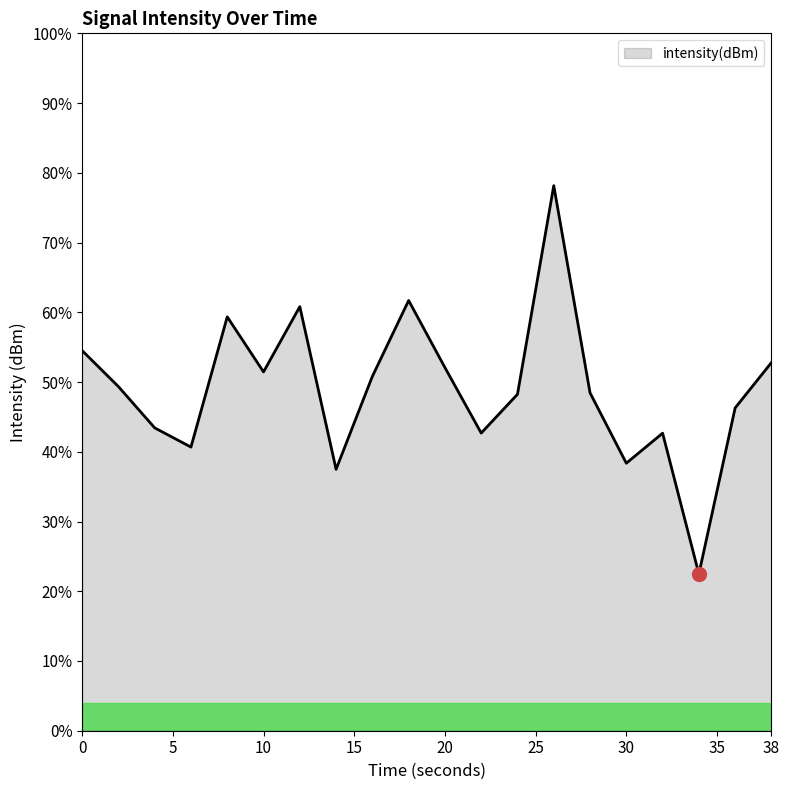

What is the maximum value shown in the chart?

78.2